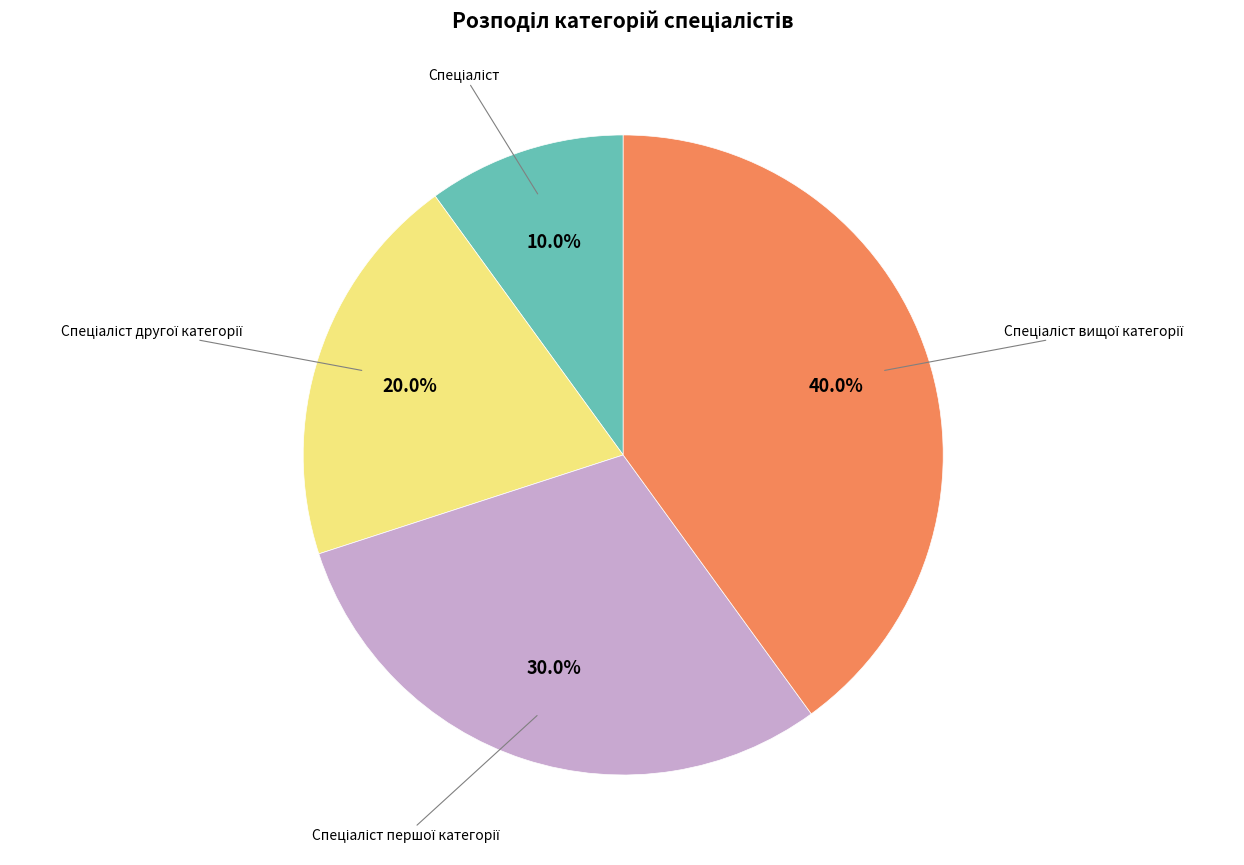

Is there a majority slice in this chart?

No